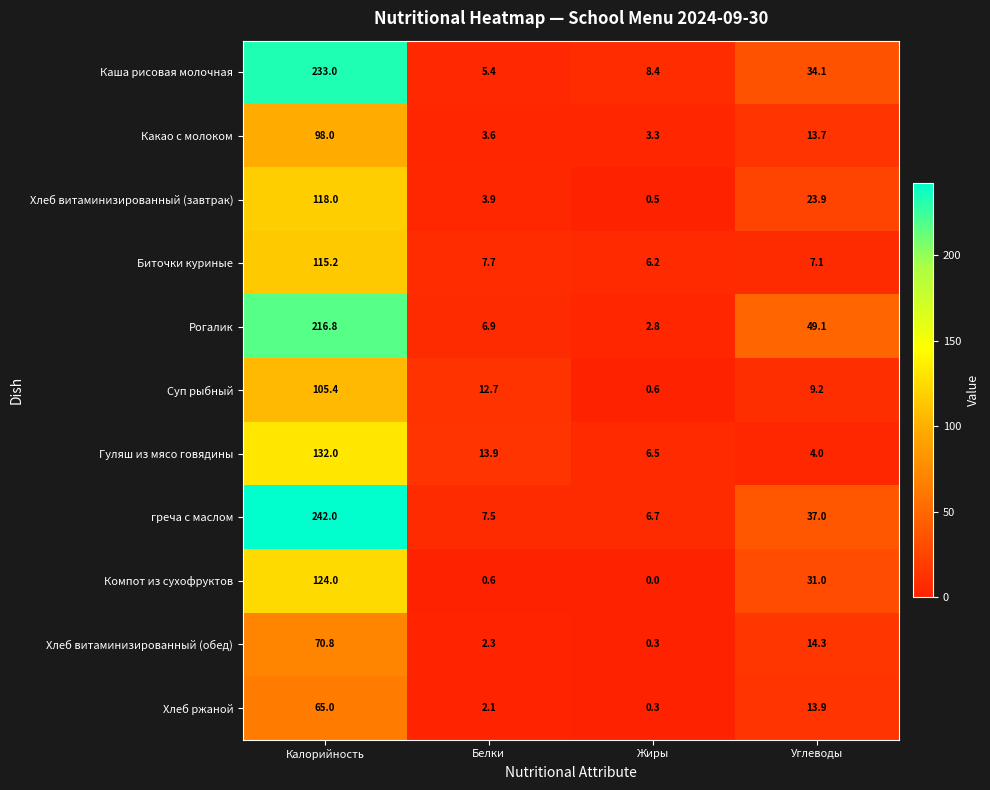

The Хлеб витаминизированный (обед) series shows 25.0 at Калорийность. True or false?

False